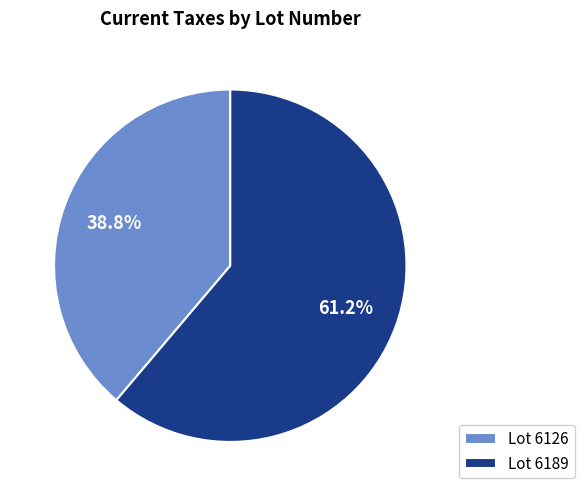

What is the total percentage of Lot 6126 and Lot 6189?

100.0%